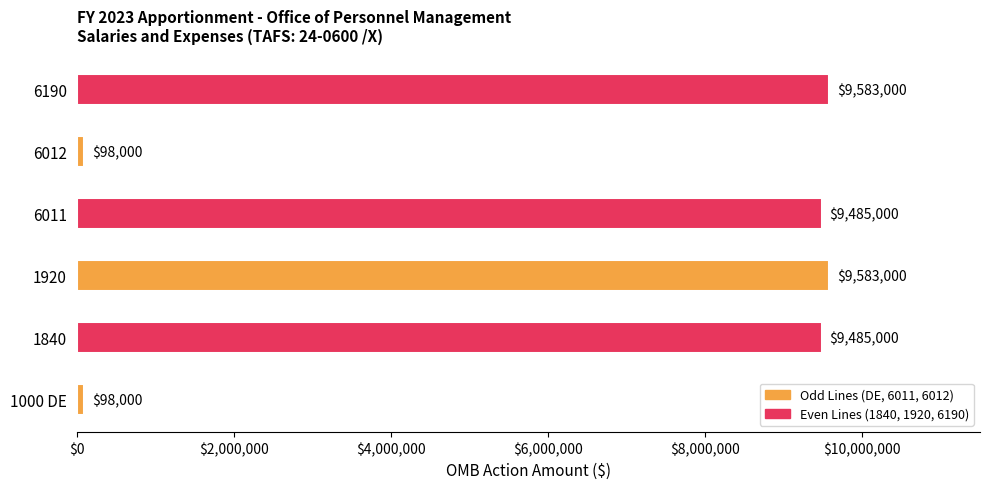

The value at 1000 DE is 98000. True or false?

True